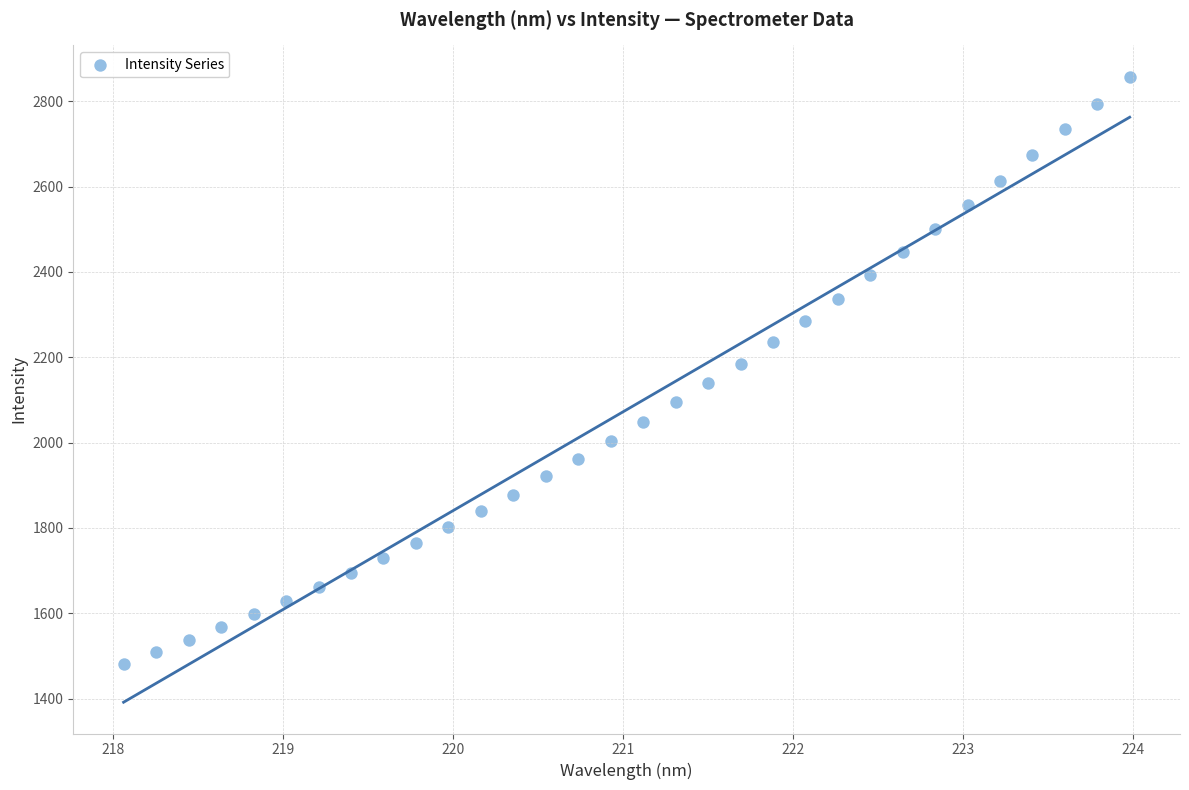

What is the range of X values (max minus min)?

5.9